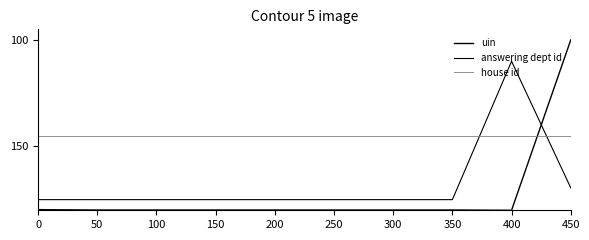

Does the chart have visible grid lines?

No